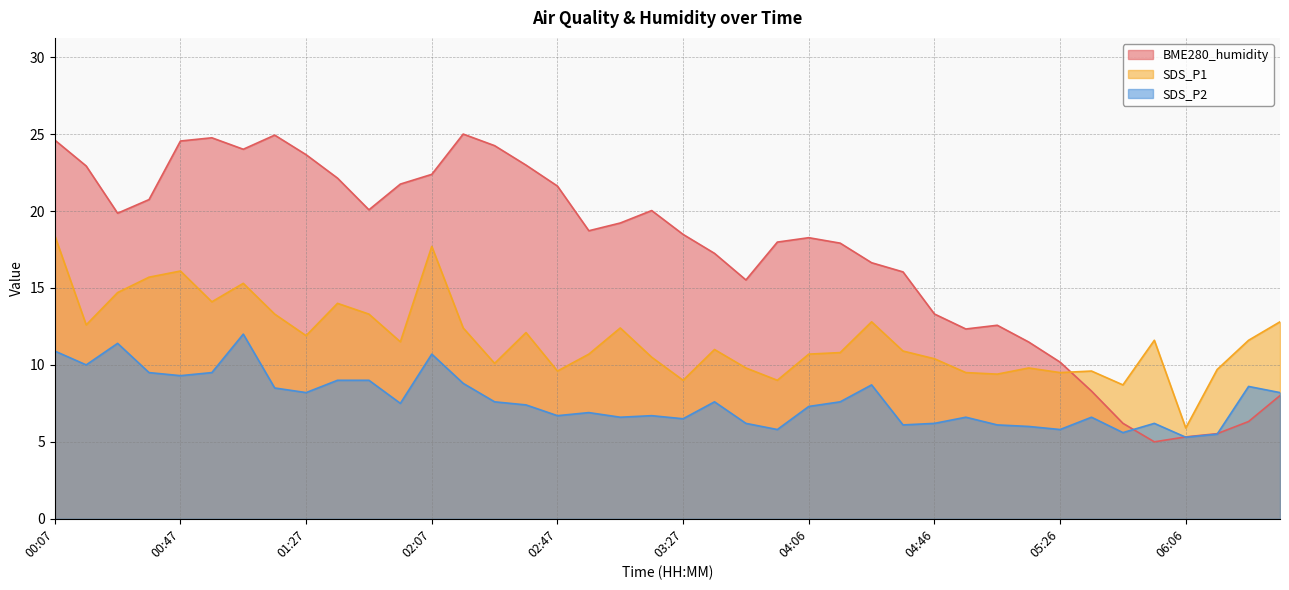

What is the label of the 11th point from the left?

01:47